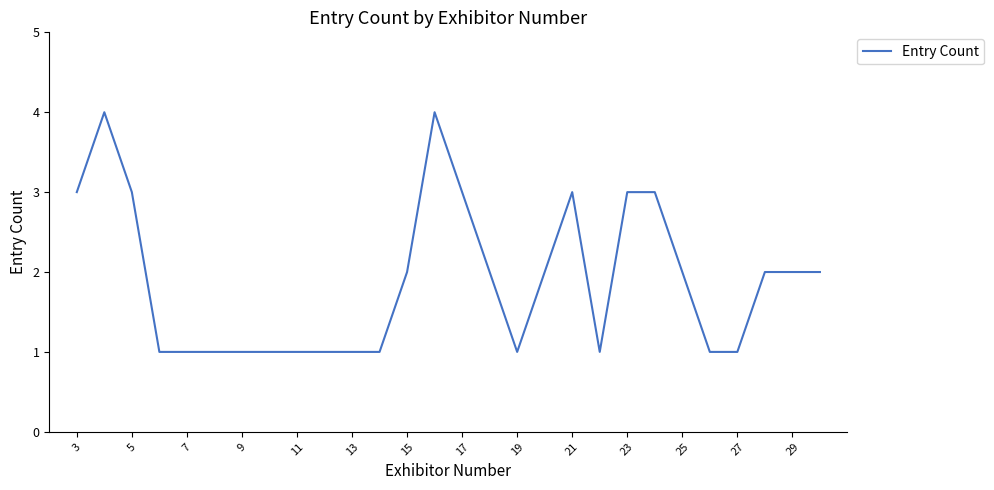

What is the greatest value displayed?

4